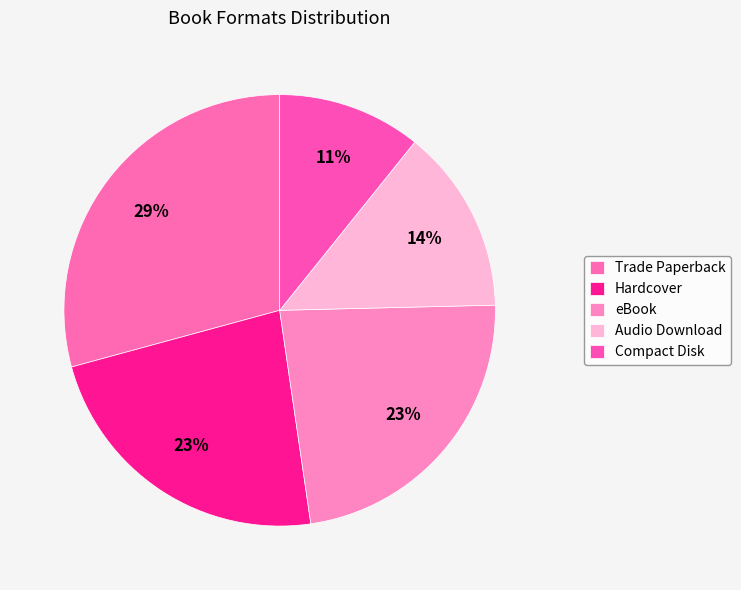

To the nearest percent, what is the difference between the Compact Disk and Trade Paperback slice percentages?

18%